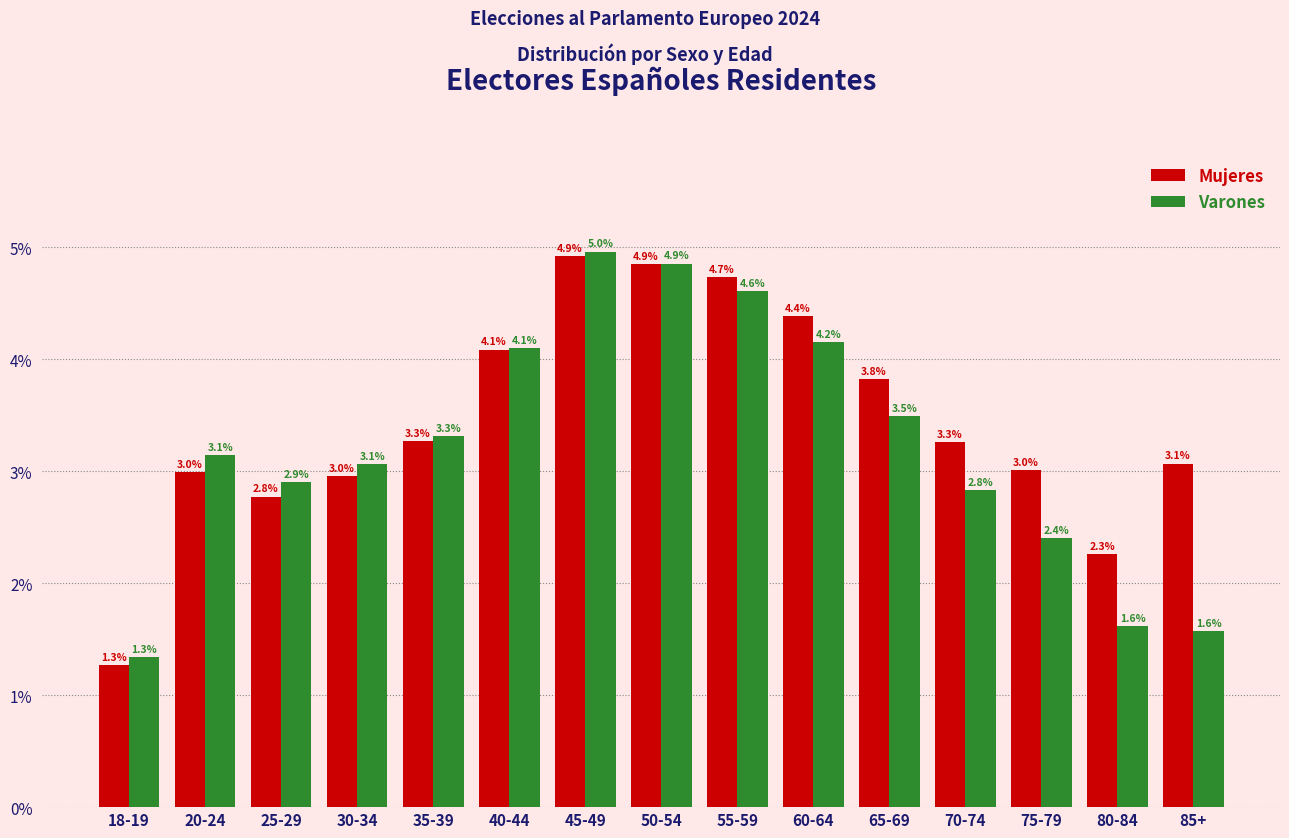

Are the bars grouped side by side (vs. stacked)?

Yes